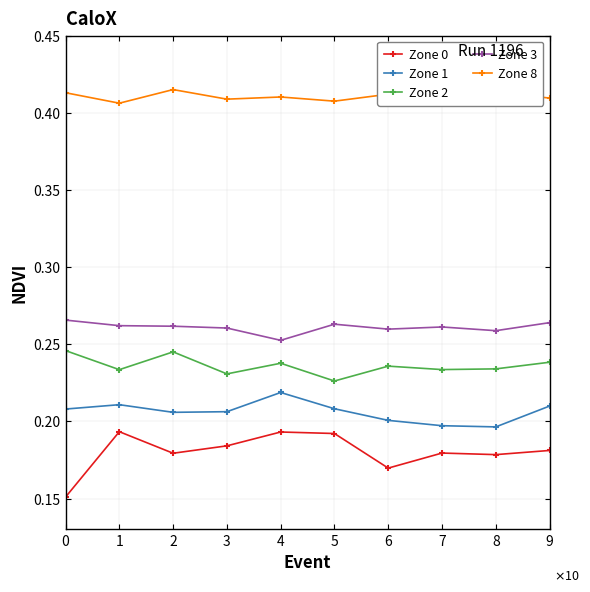

True or false: Zone 3 has a value of 0.3 at 3.

True